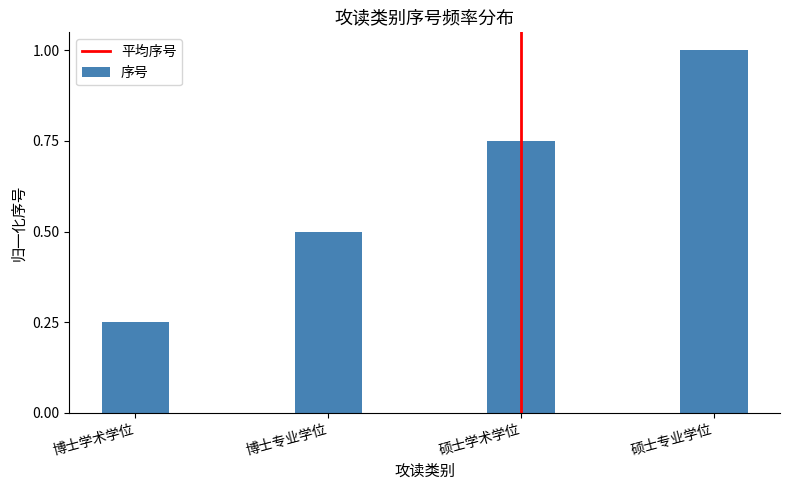

What is the label of the 3rd bar from the left?

硕士学术学位